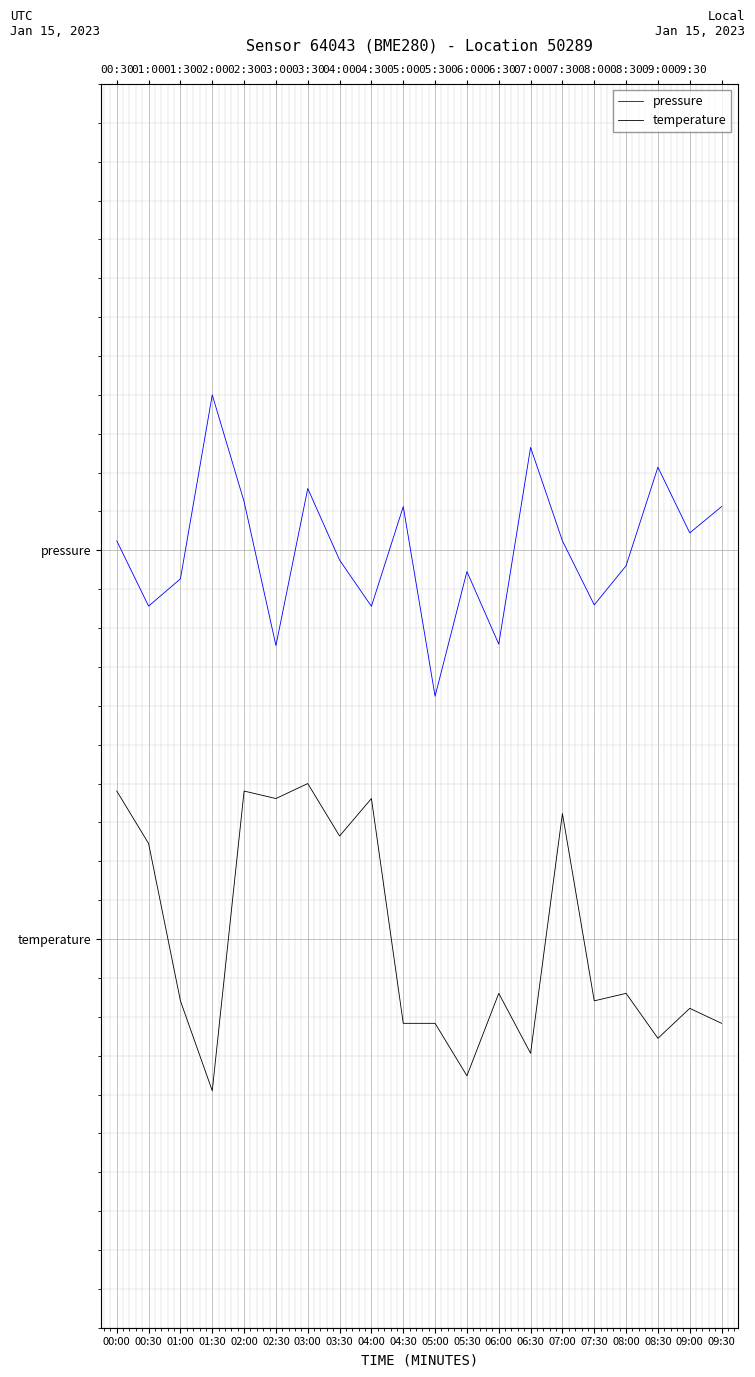

At which category is the sum across all series the highest?

03:00